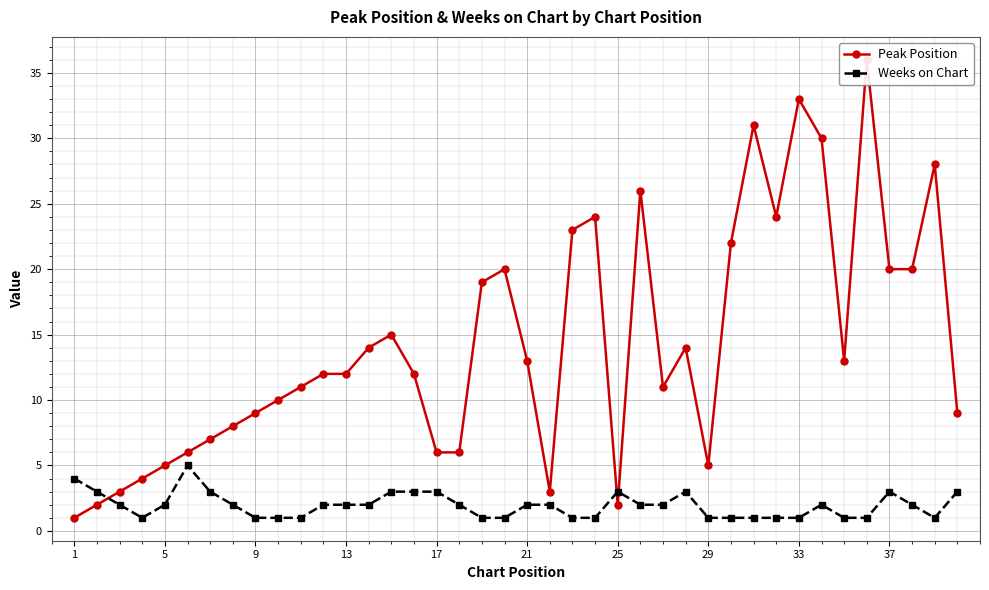

Is it true that Weeks on Chart equals 7 at 1?

False